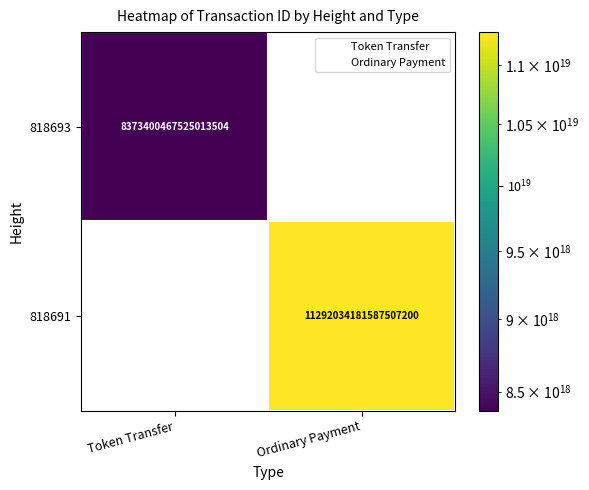

At which category is the sum across all series the highest?

Ordinary Payment